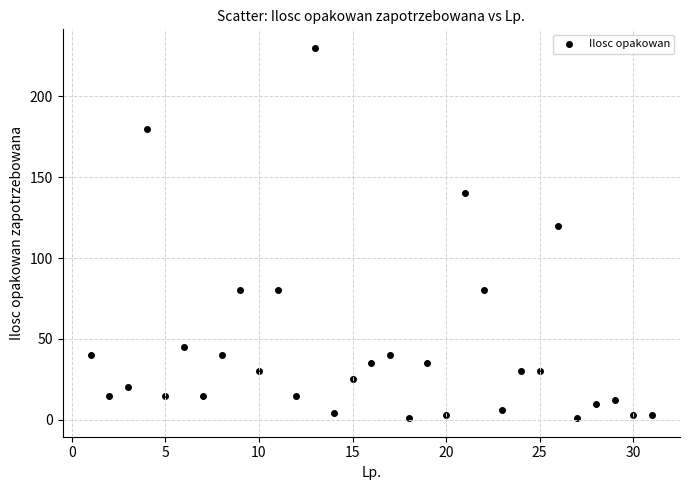

What is the range of X values (max minus min)?

30